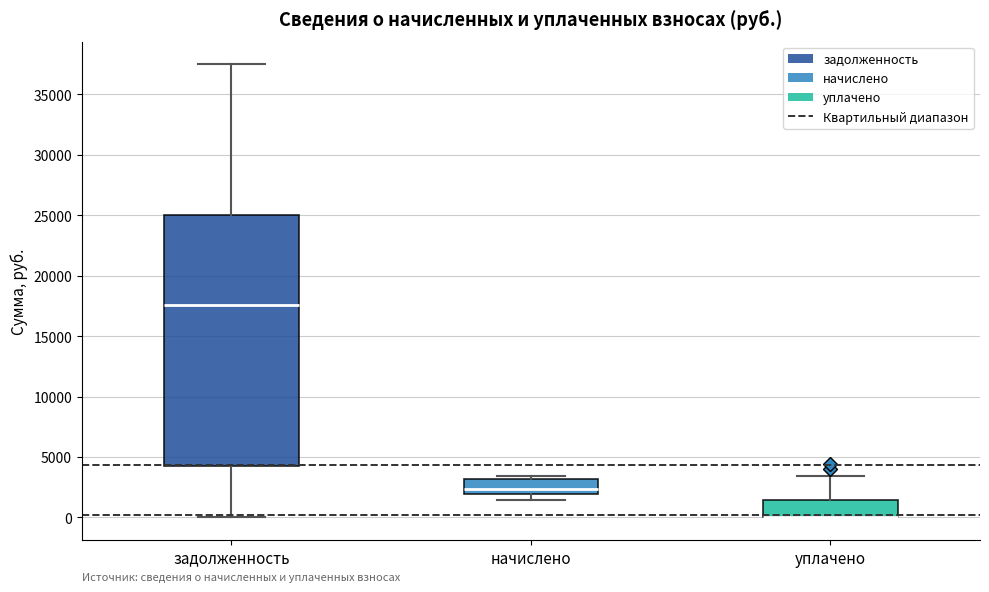

Reading left to right, read every box against the y-axis: the position of its median line, the range the box covers, and the ends of its whiskers. The values are not printed on the chart, so give them approximately, as read against the axis.

задолженность: median 17500, box 4500 to 25000, whiskers 0 to 37500
начислено: median 2500, box 2000 to 3000, whiskers 1500 to 3500
уплачено: median 0 (drawn on the box's lower edge), box 0 to 1500, whiskers 0 to 3500